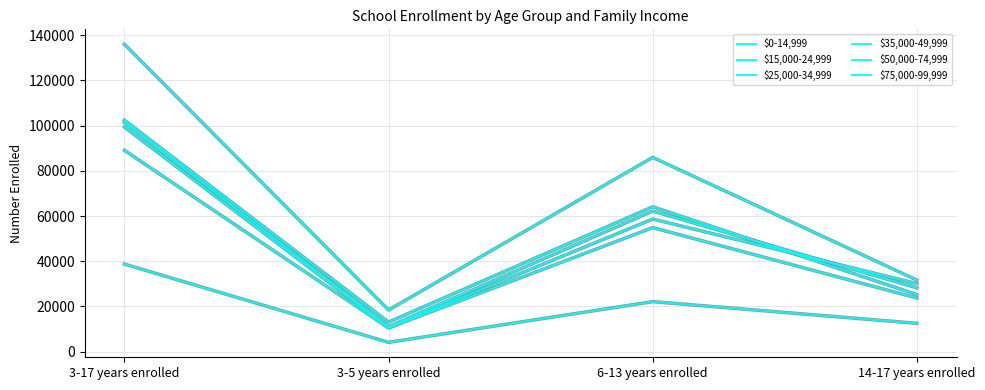

How many lines are shown in the chart?

6